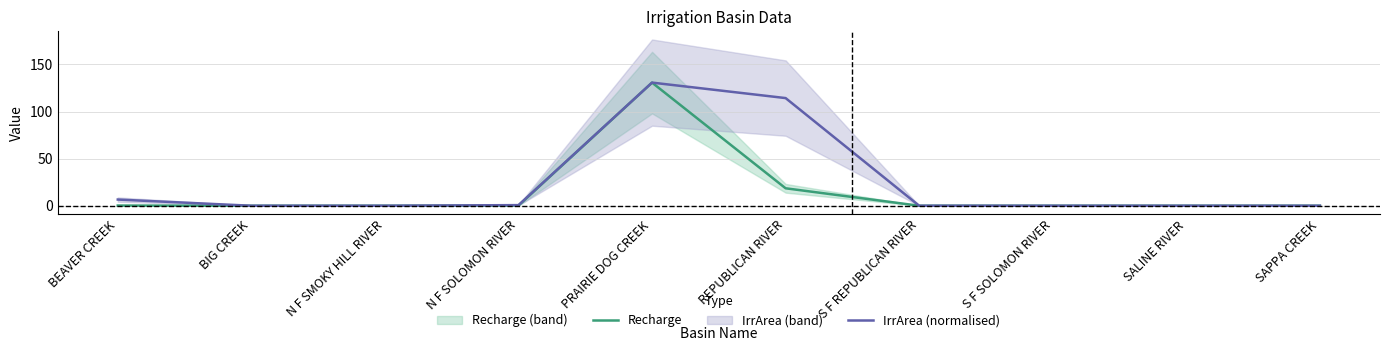

Which series changed the most between PRAIRIE DOG CREEK and SALINE RIVER?

Recharge